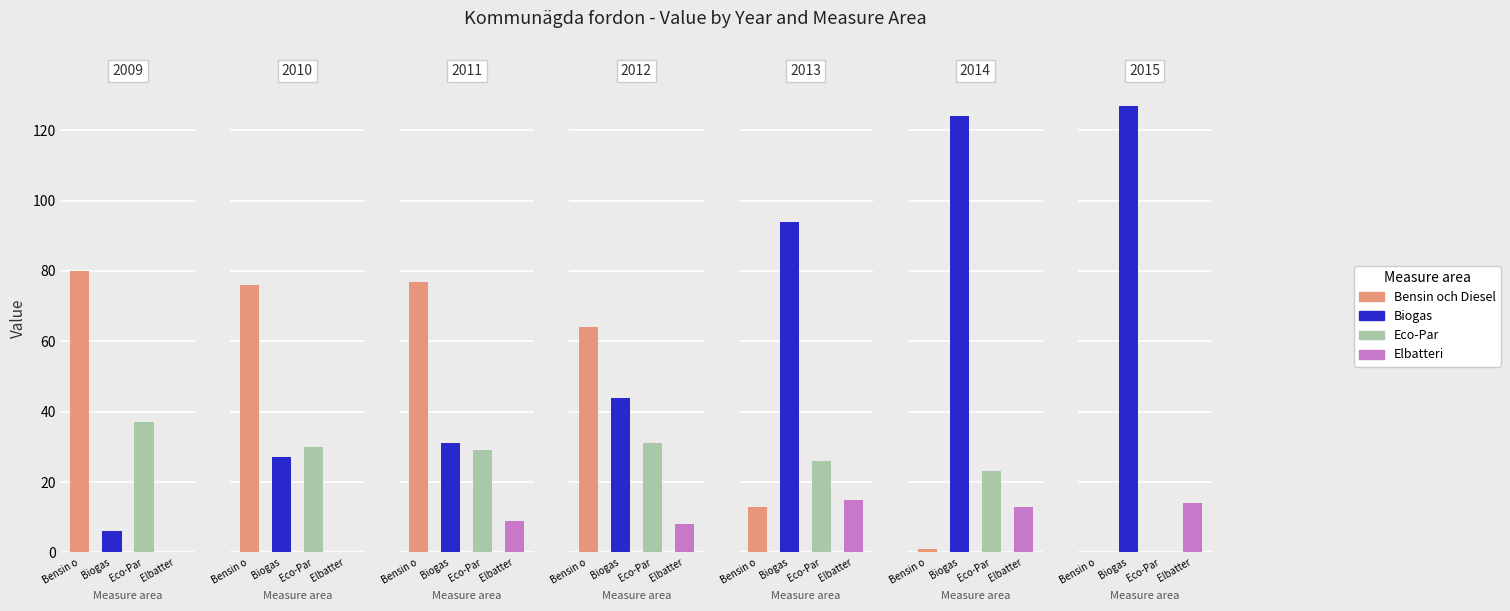

Where is Eco-Par nearest to the value 18?

2014